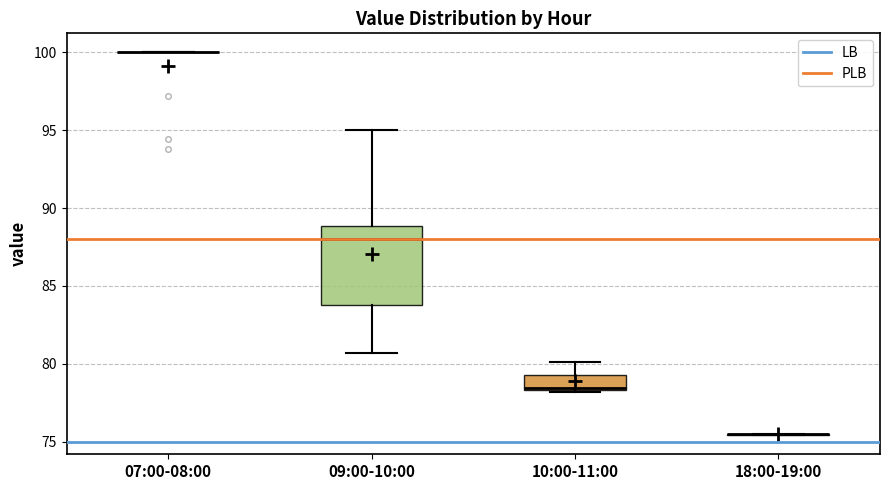

Reading left to right, read every box against the y-axis: the position of its median line, the range the box covers, and the ends of its whiskers. The values are not printed on the chart, so give them approximately, as read against the axis.

07:00-08:00: box collapsed to a line at 100.0, whiskers 100.0 to 100.0
09:00-10:00: median 88.0, box 84.0 to 89.0, whiskers 80.5 to 95.0
10:00-11:00: median 78.5, box 78.5 to 79.5, whiskers 78.0 to 80.0
18:00-19:00: box collapsed to a line at 75.5, whiskers 75.5 to 75.5